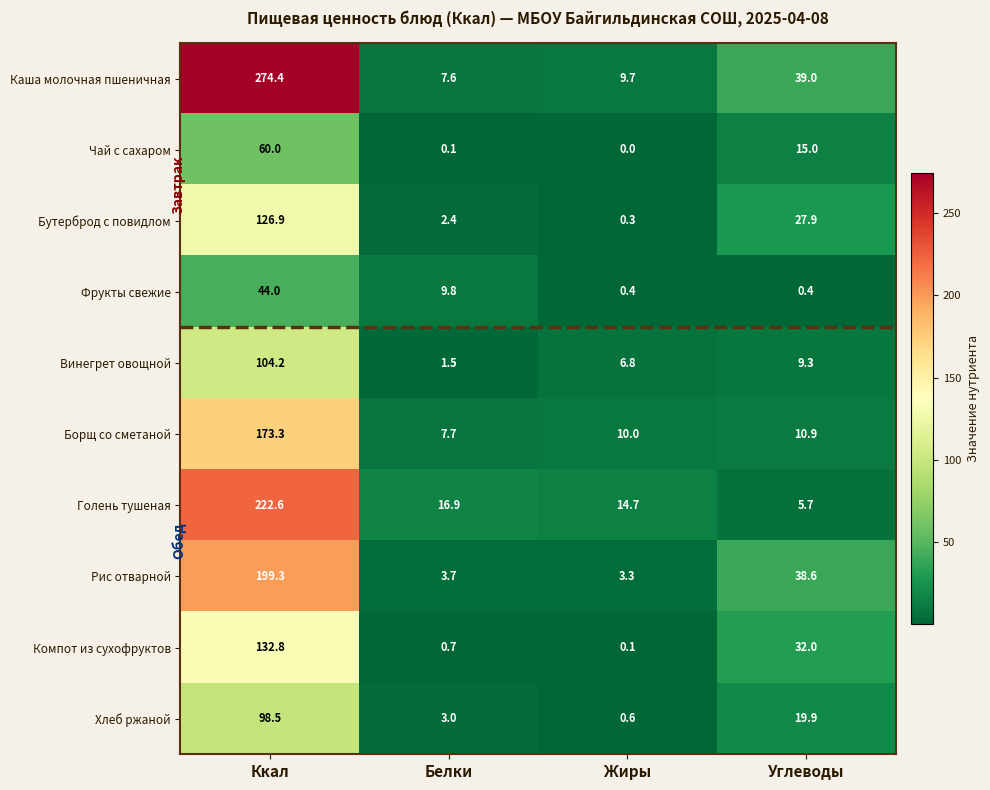

What is the total value across all series at Ккал?

1436.0